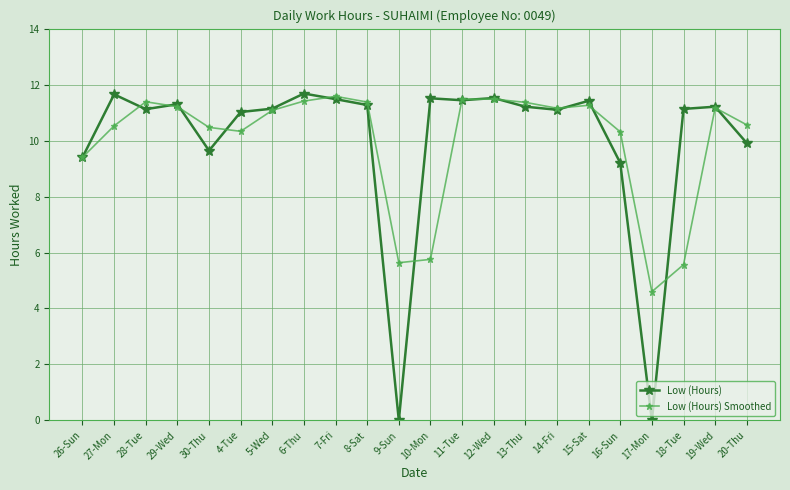

Which series has the widest spread of values?

Low (Hours)